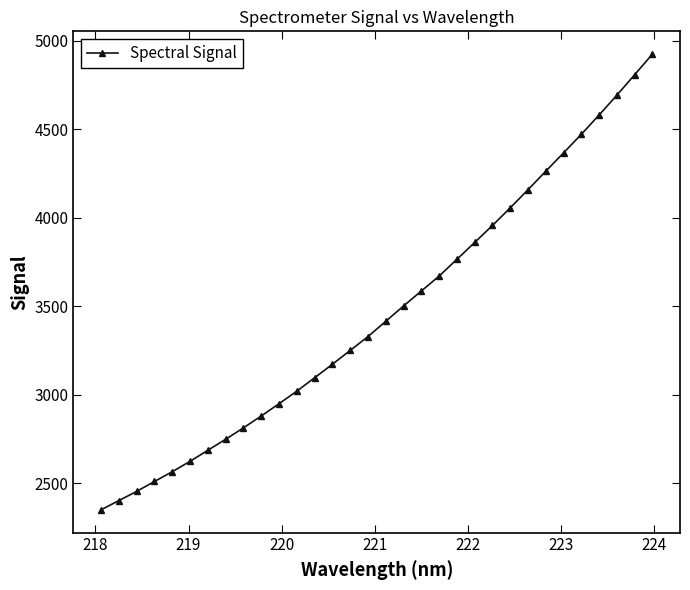

What is the smallest value displayed?

2348.3